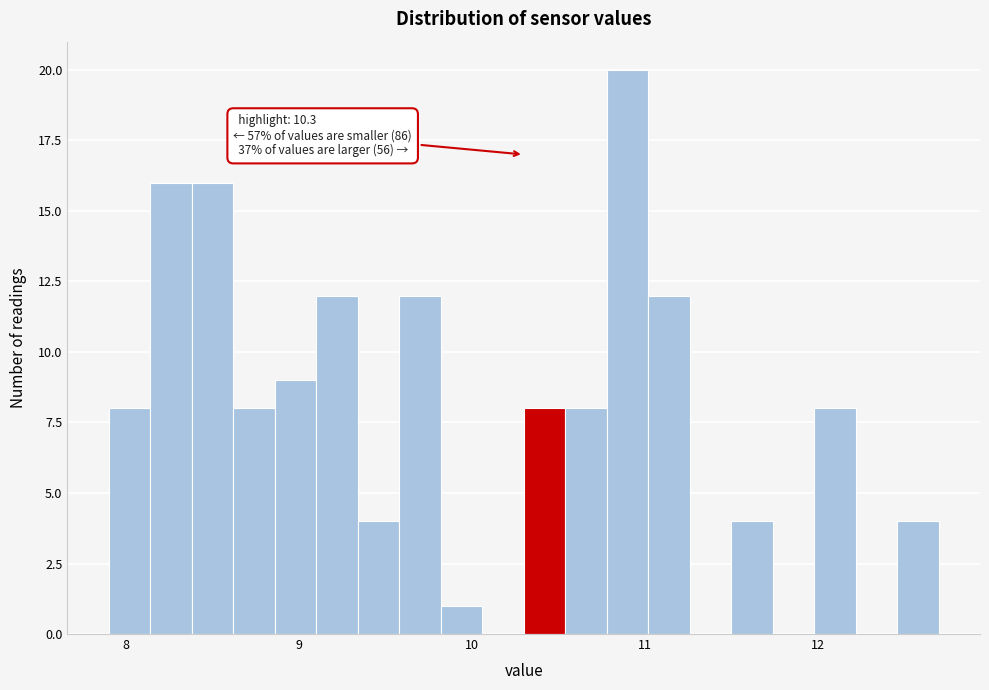

Around what value on the x-axis is the tallest bar? Give the approximate position of its centre, as read against the axis.

10.9